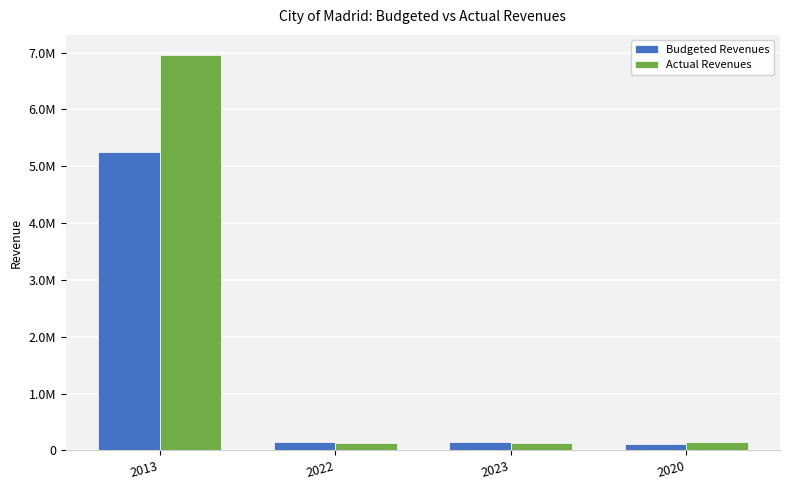

What is the difference between the highest and lowest values at 2022?

14378.1